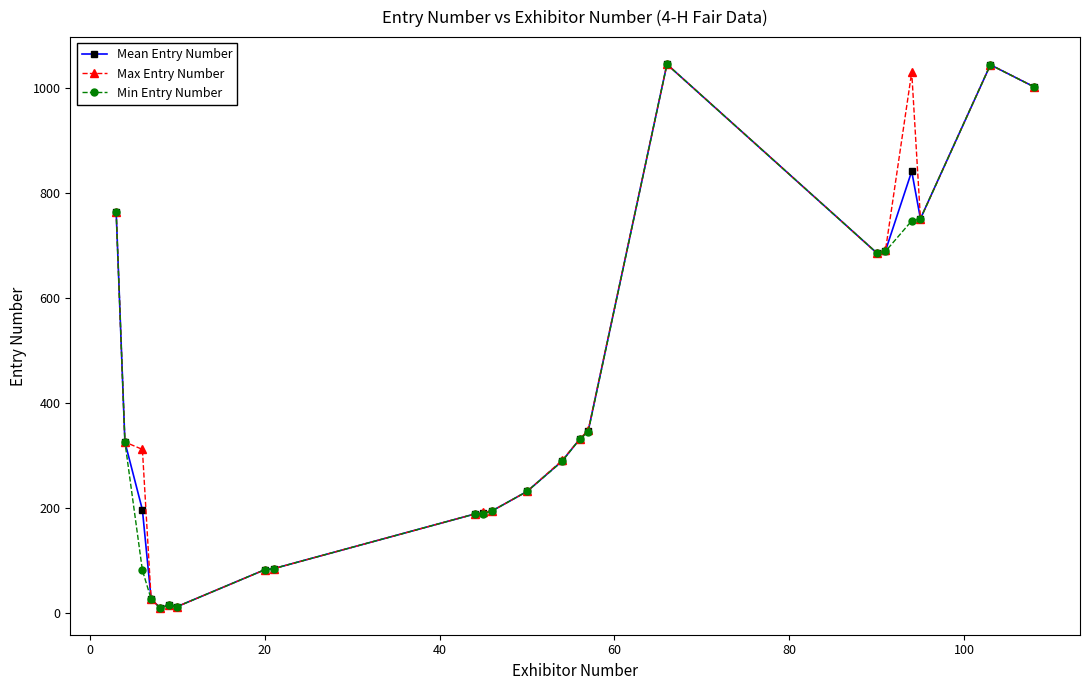

What is the value of the Mean Entry Number point at the 17th from the left?

1045.0